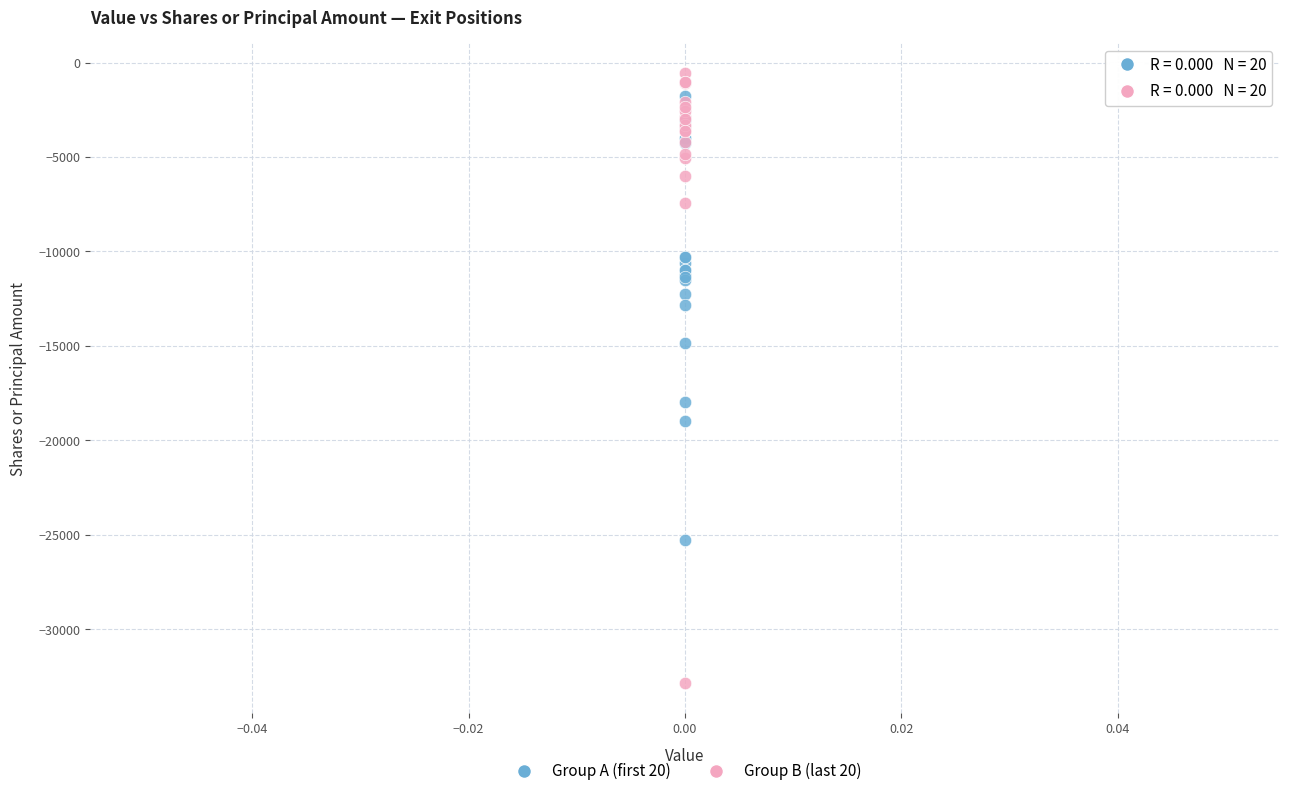

In the Group B (last 20) series, what Y value is closest to -16707?

-7432